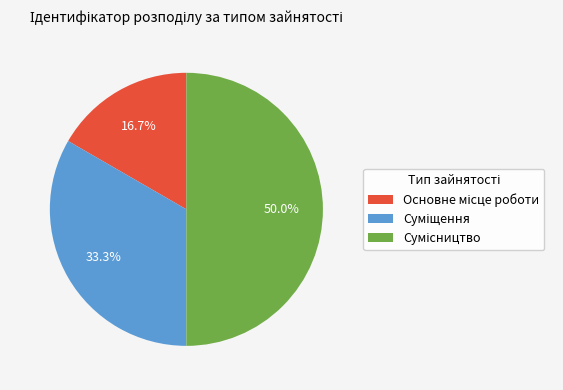

How many segments does this pie chart have?

3